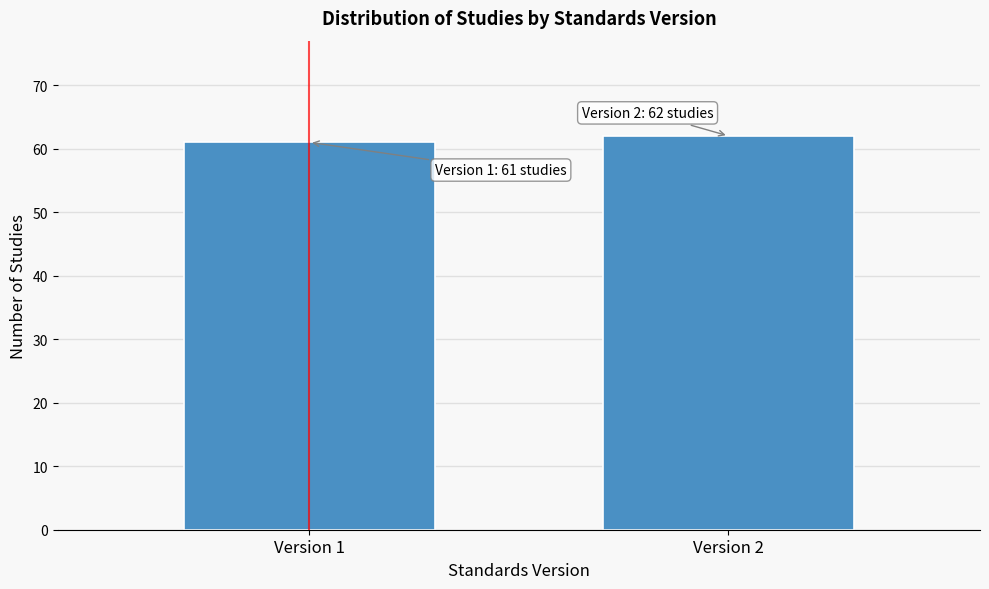

Reading left to right, list all the values displayed in this chart.

Version 1=61	Version 2=62